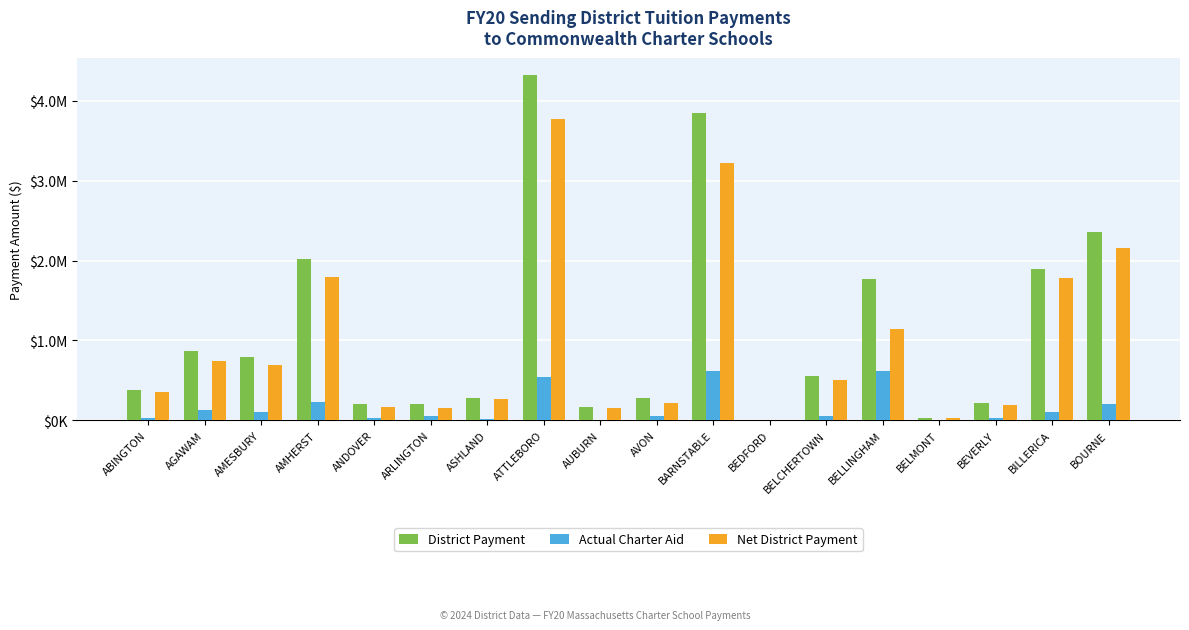

At which label does Net District Payment reach its peak?

ATTLEBORO